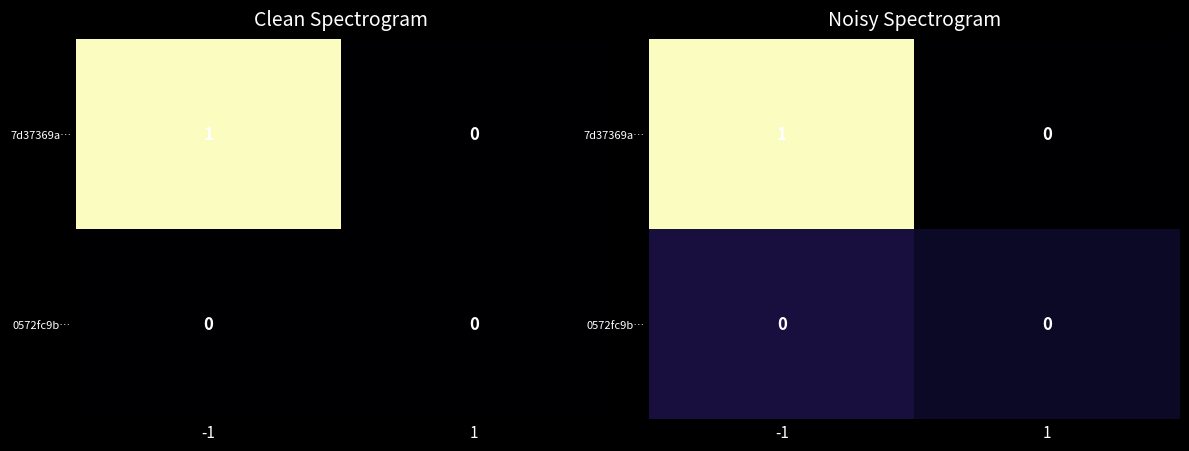

Count the 0572fc9b… values in the range 0 to 1.

2